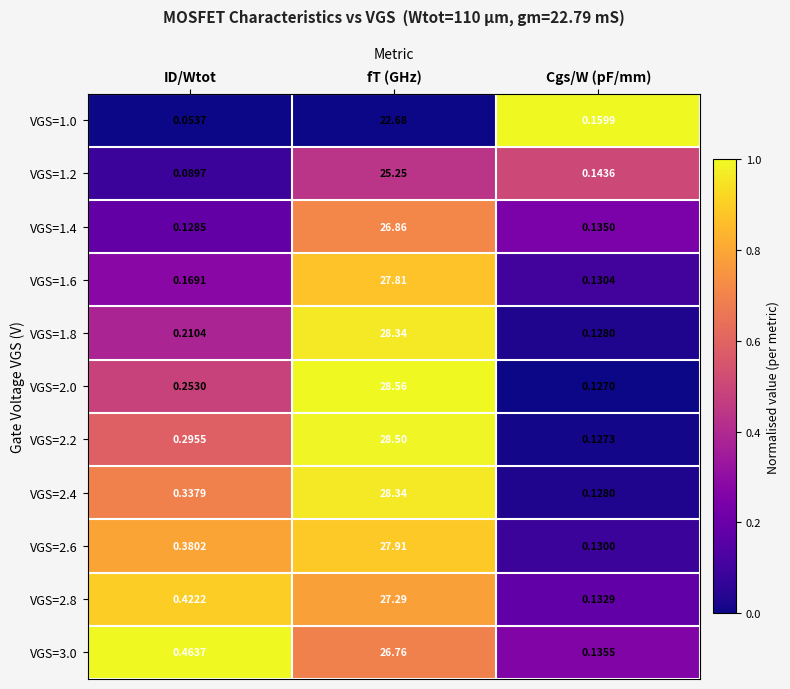

At which category does the chart reach its peak across all series?

fT (GHz)